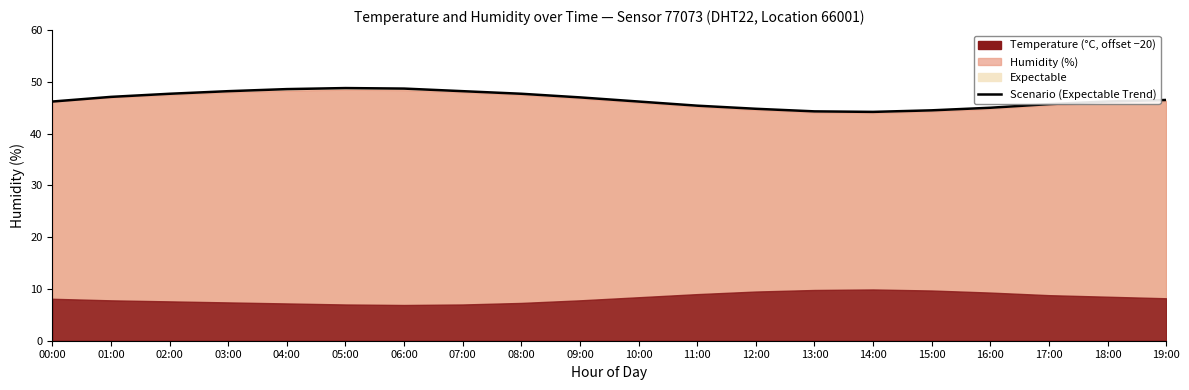

The value at 10:00 is 9.3. True or false?

False